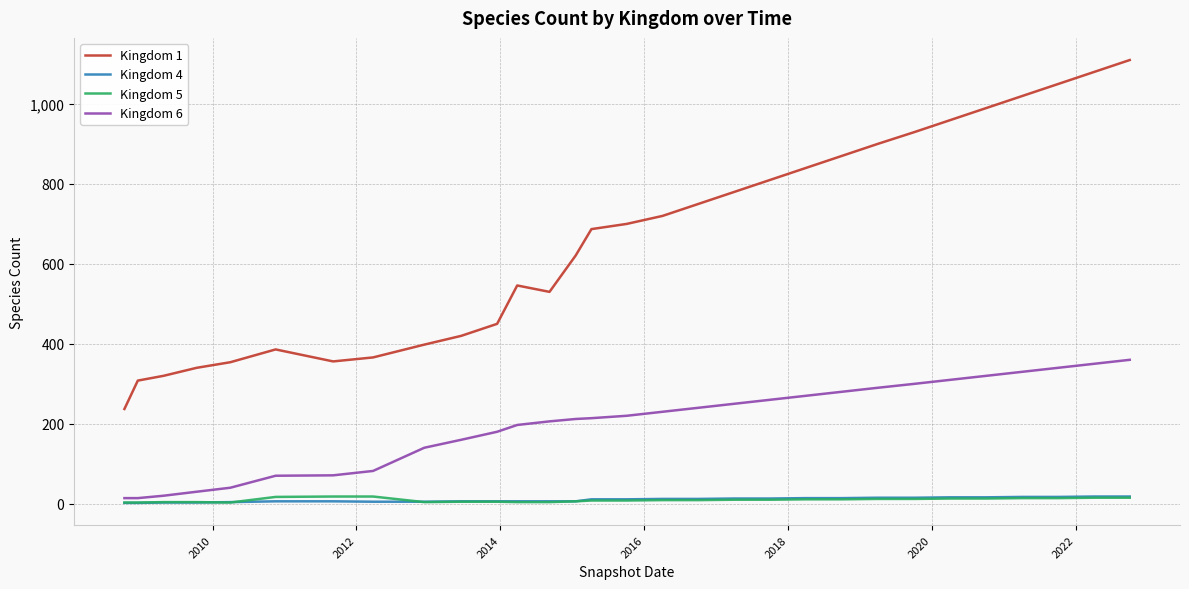

Which series has the largest total across all categories?

Kingdom 1